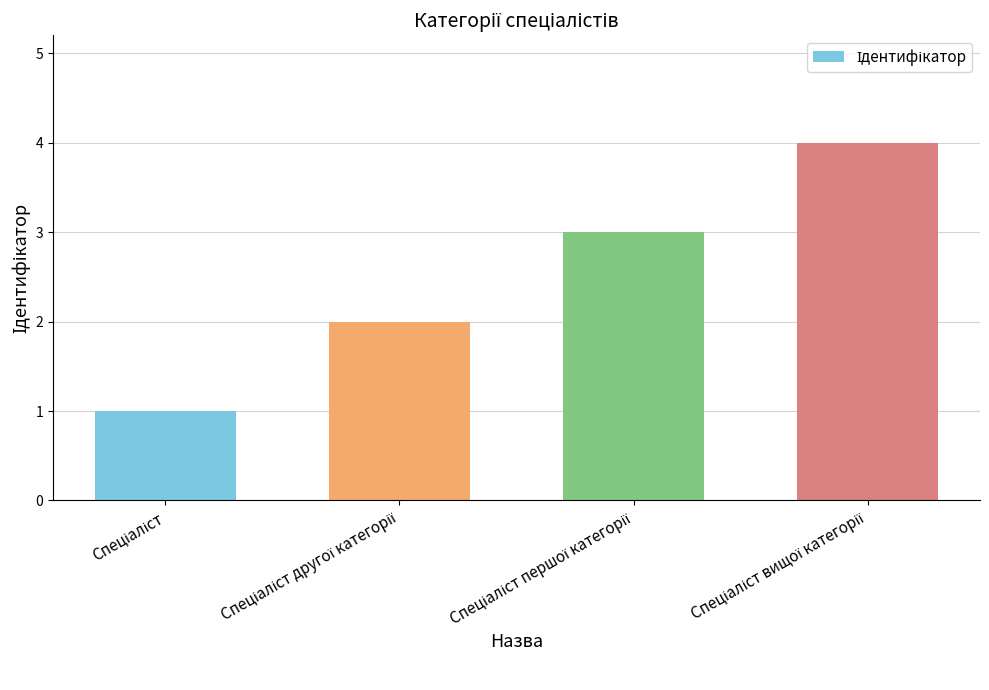

Does the chart contain any negative values?

No